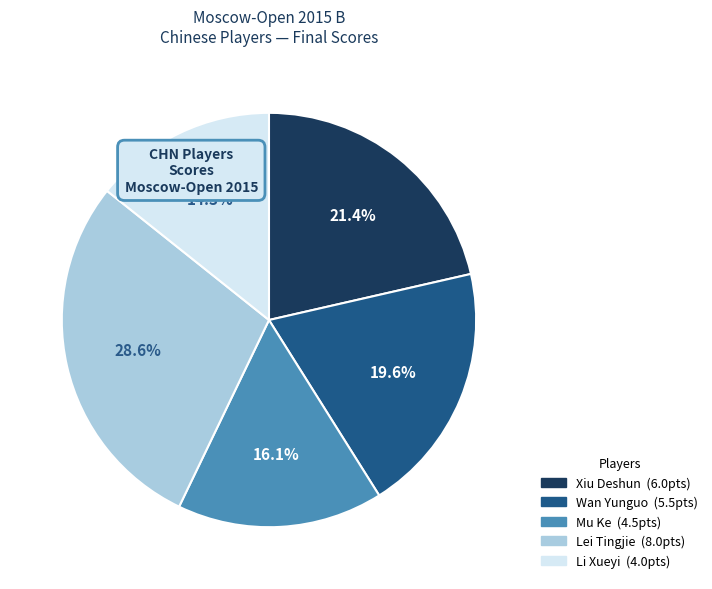

Which slice is the largest?

Lei Tingjie